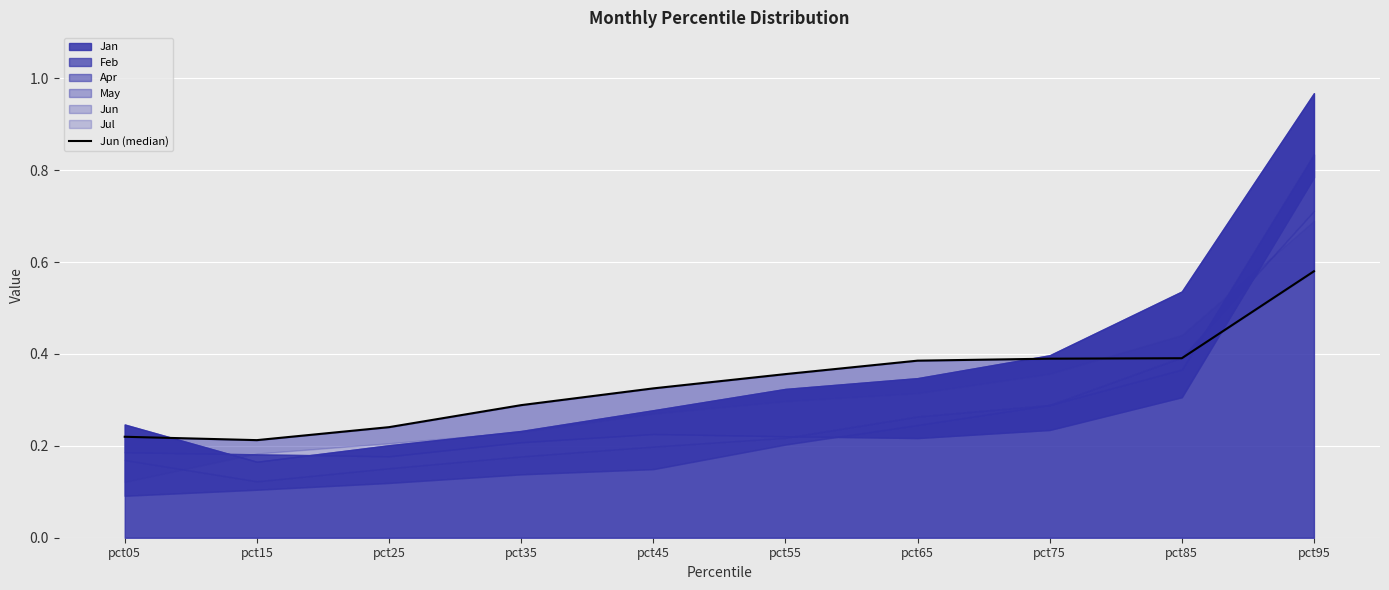

What is the change in value from pct45 to pct65?

+0.1